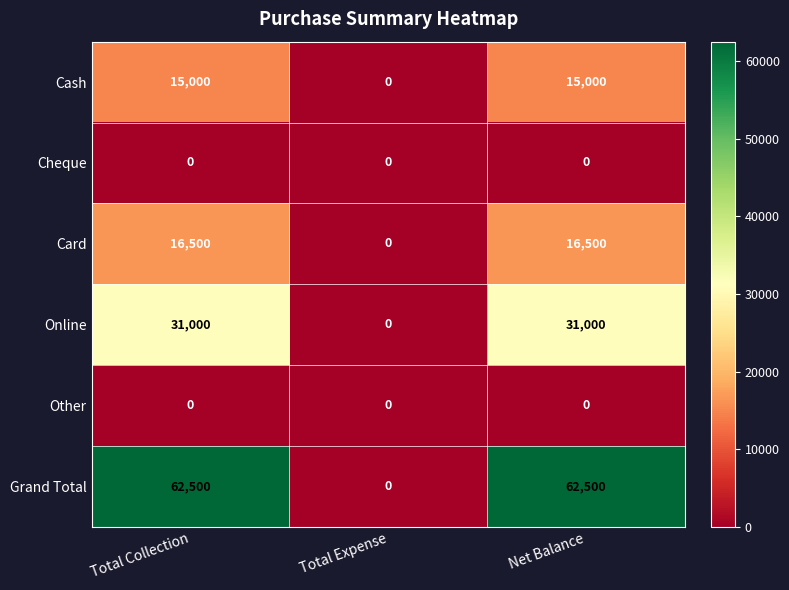

What is the greatest value displayed?

62500